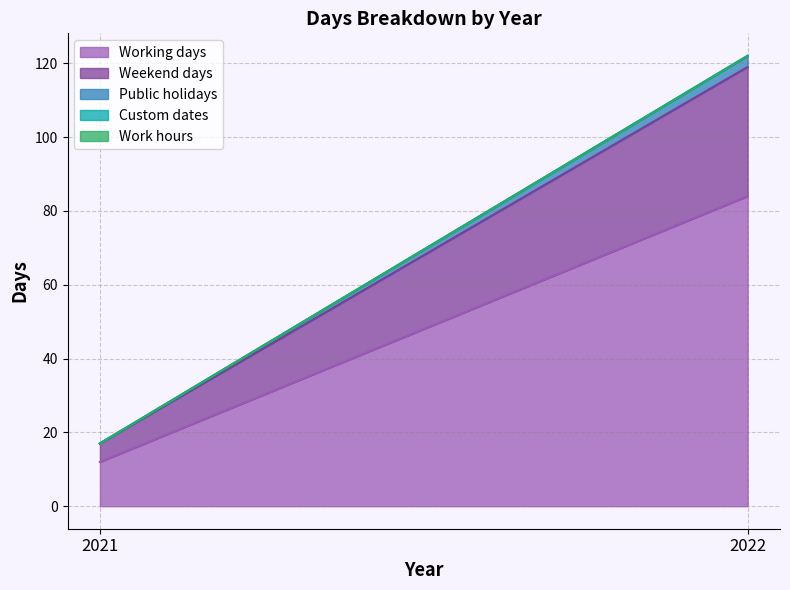

Reading left to right, what are all the values shown in this chart?

Working days: 2021=12	2022=84
Weekend days: 2021=5	2022=35
Public holidays: 2021=0	2022=3
Custom dates: 2021=0	2022=0
Work hours: 2021=0	2022=0